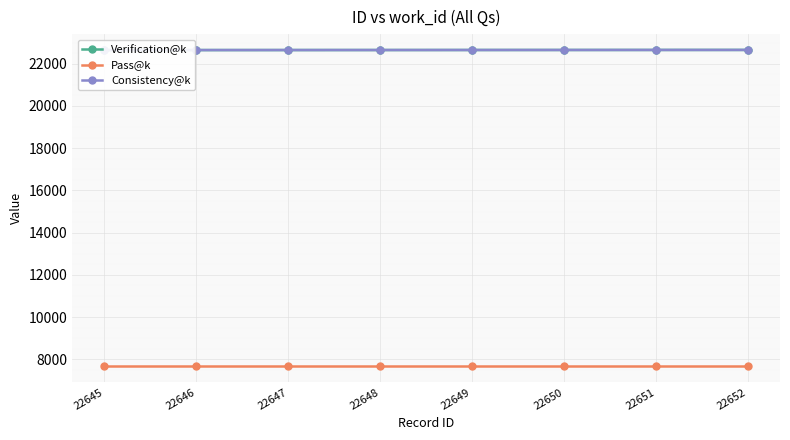

At which label is Consistency@k closest to 22648?

22648